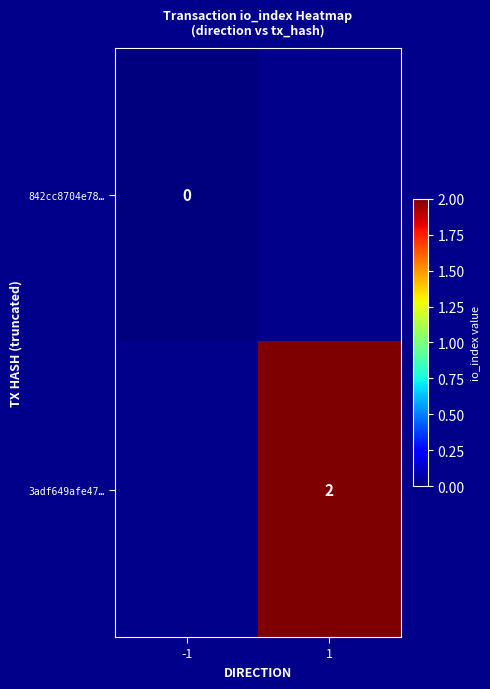

The value of 3adf649afe47… at 1 is 2. True or false?

True